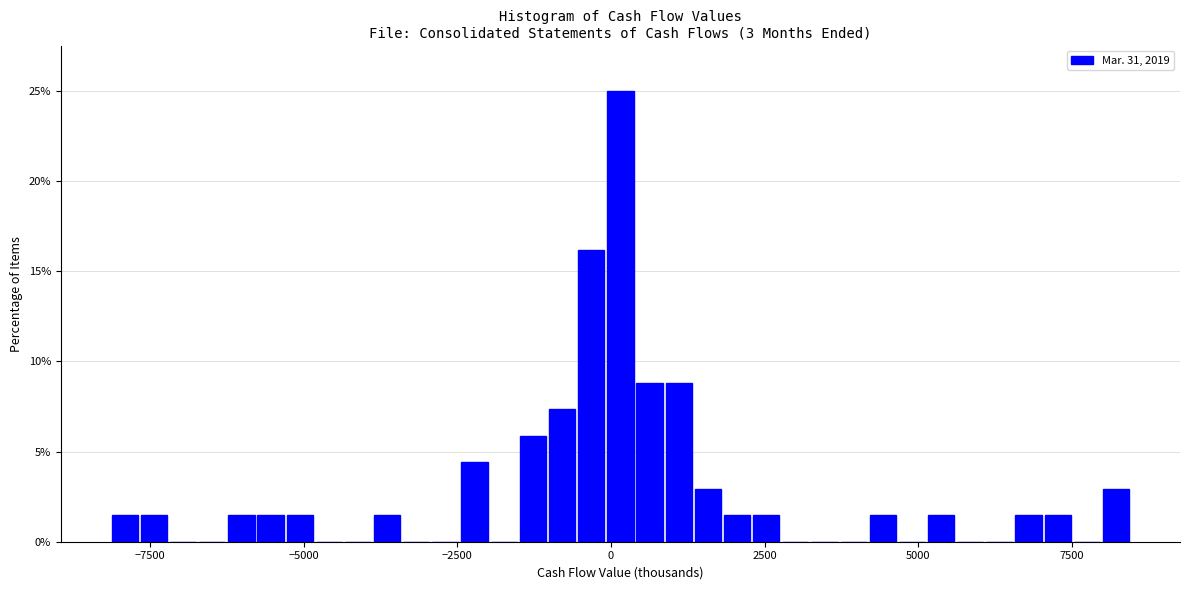

Around what value on the x-axis is the tallest bar? Give the approximate position of its centre, as read against the axis.

0